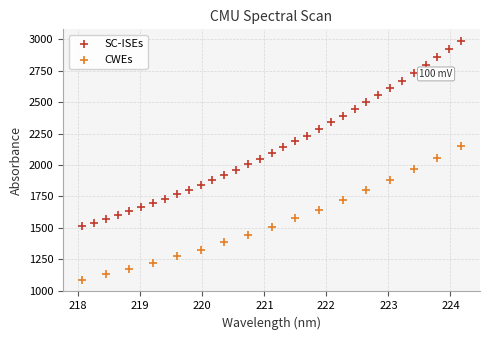

Which series has the largest Y range (max minus min)?

SC-ISEs